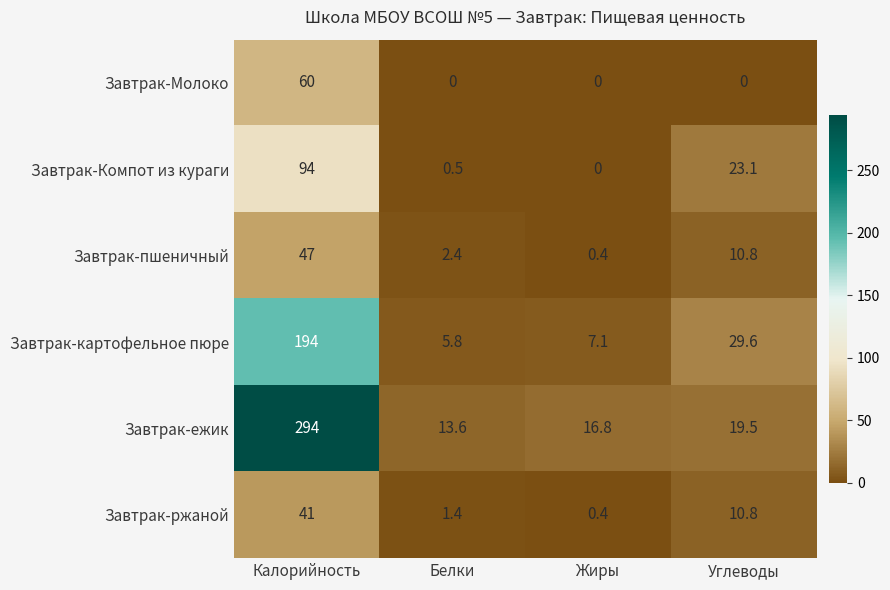

Rank the series by their maximum value, from lowest to highest.

Завтрак-ржаной, Завтрак-пшеничный, Завтрак-Молоко, Завтрак-Компот из кураги, Завтрак-картофельное пюре, Завтрак-ежик